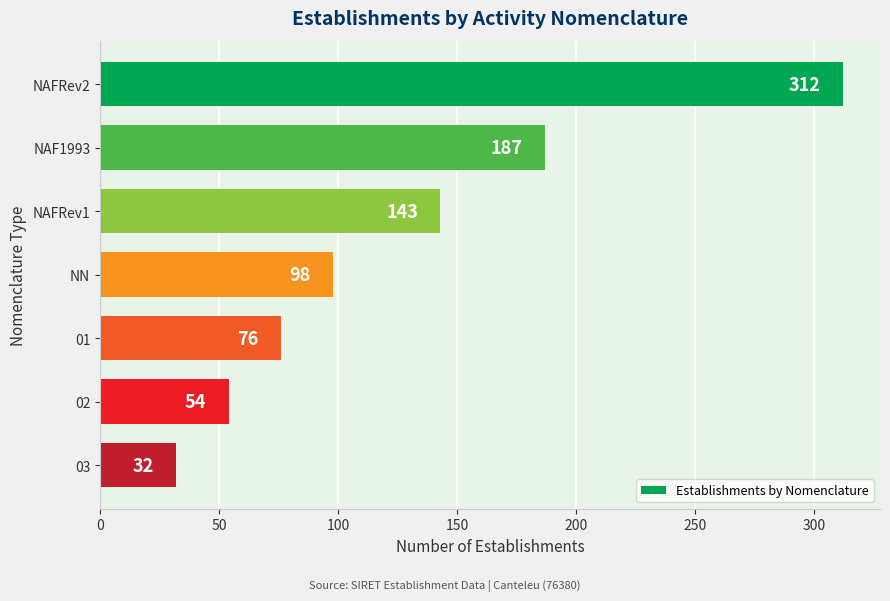

What is the greatest value displayed?

312